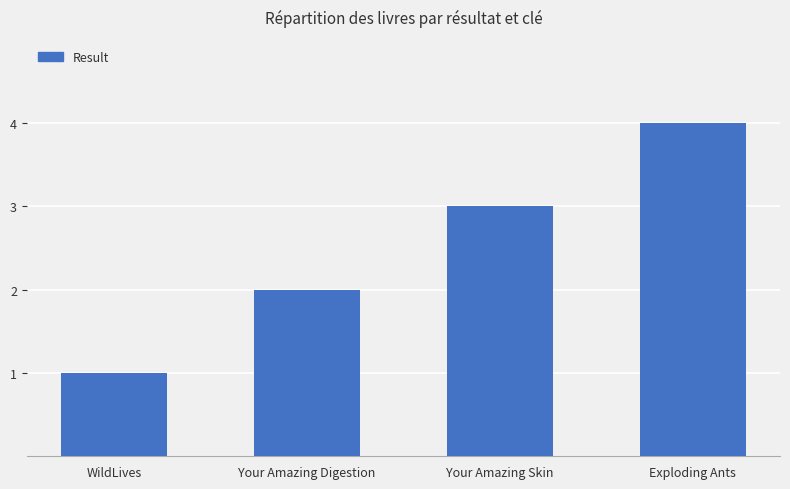

How many data points does each series have?

4